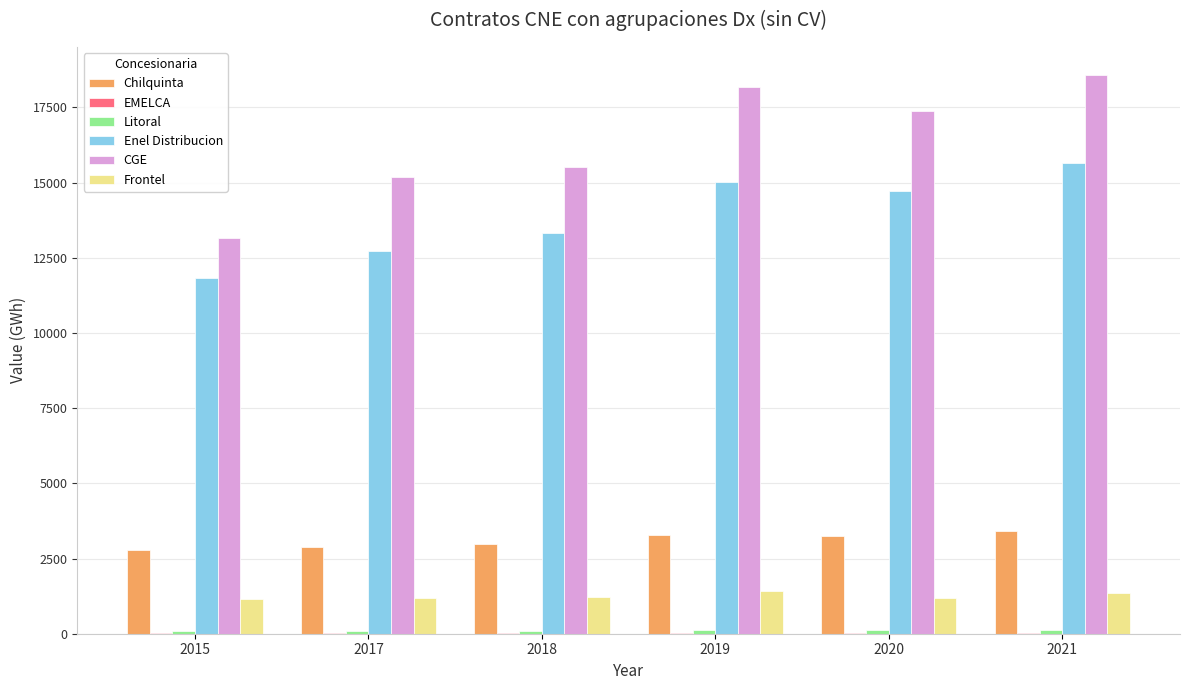

What value does the Frontel series have at 2017?

1191.0